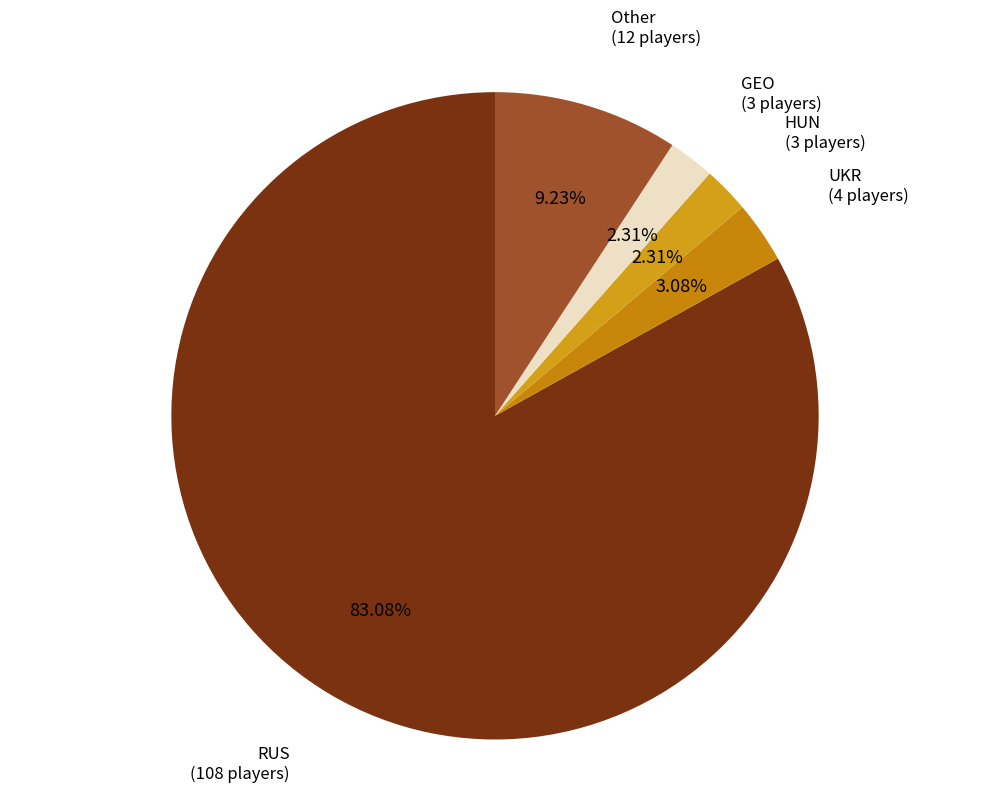

Count the number of slices in the pie.

5